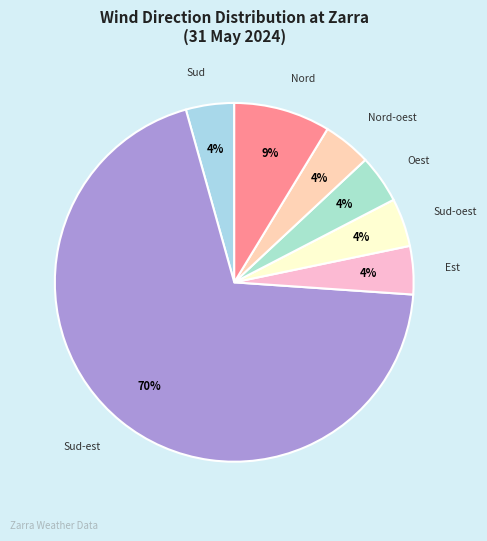

Which slice is the largest?

Sud-est